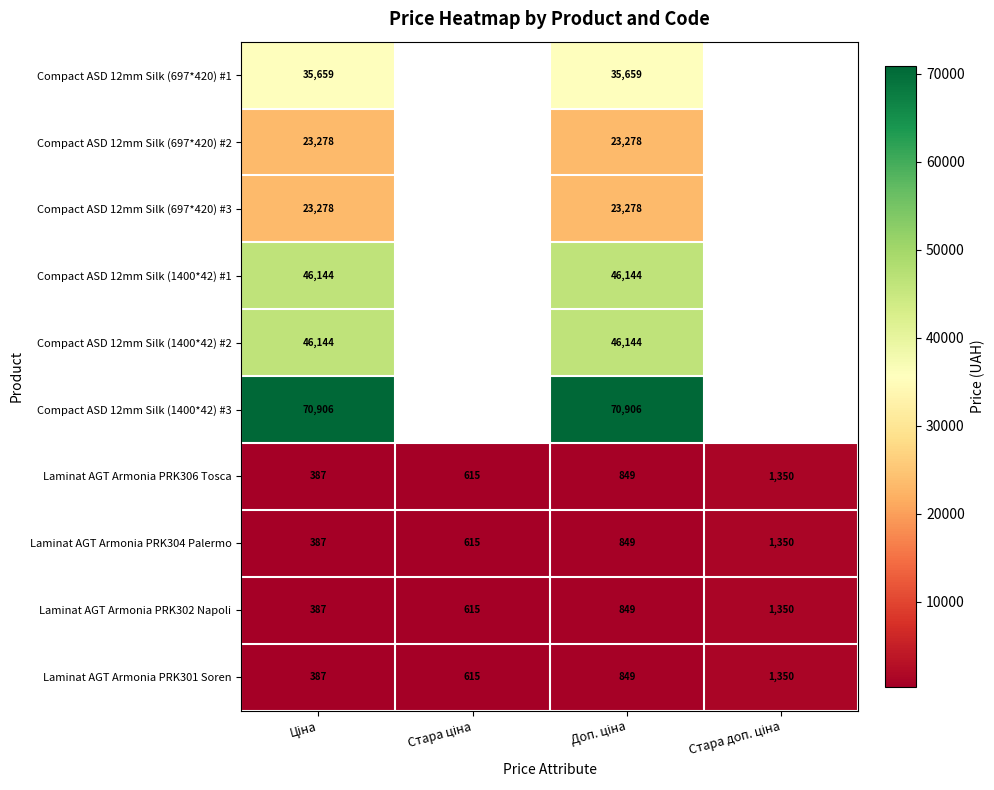

What is the minimum value for Laminat AGT Armonia PRK304 Palermo?

386.9